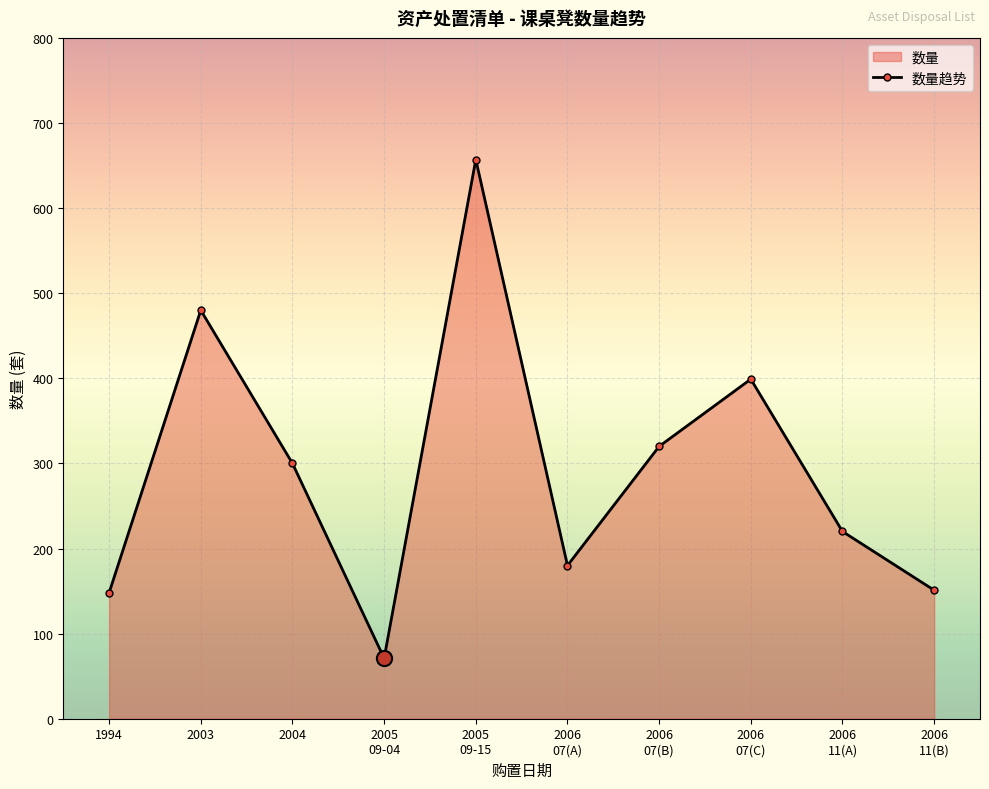

What is the change in value from 2005
09-04 to 2006
07(C)?

+328